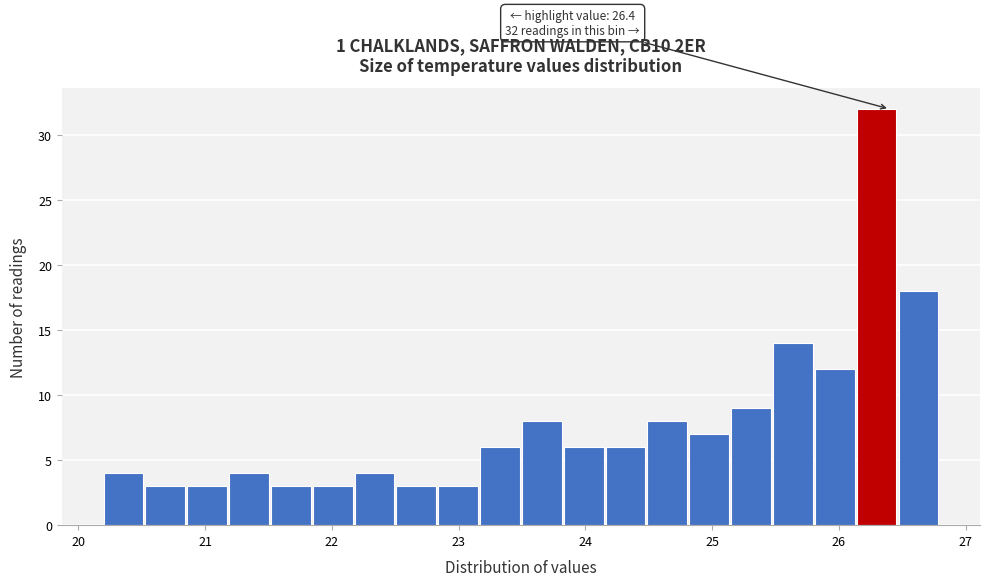

Around what value on the x-axis is the tallest bar? Give the approximate position of its centre, as read against the axis.

26.3